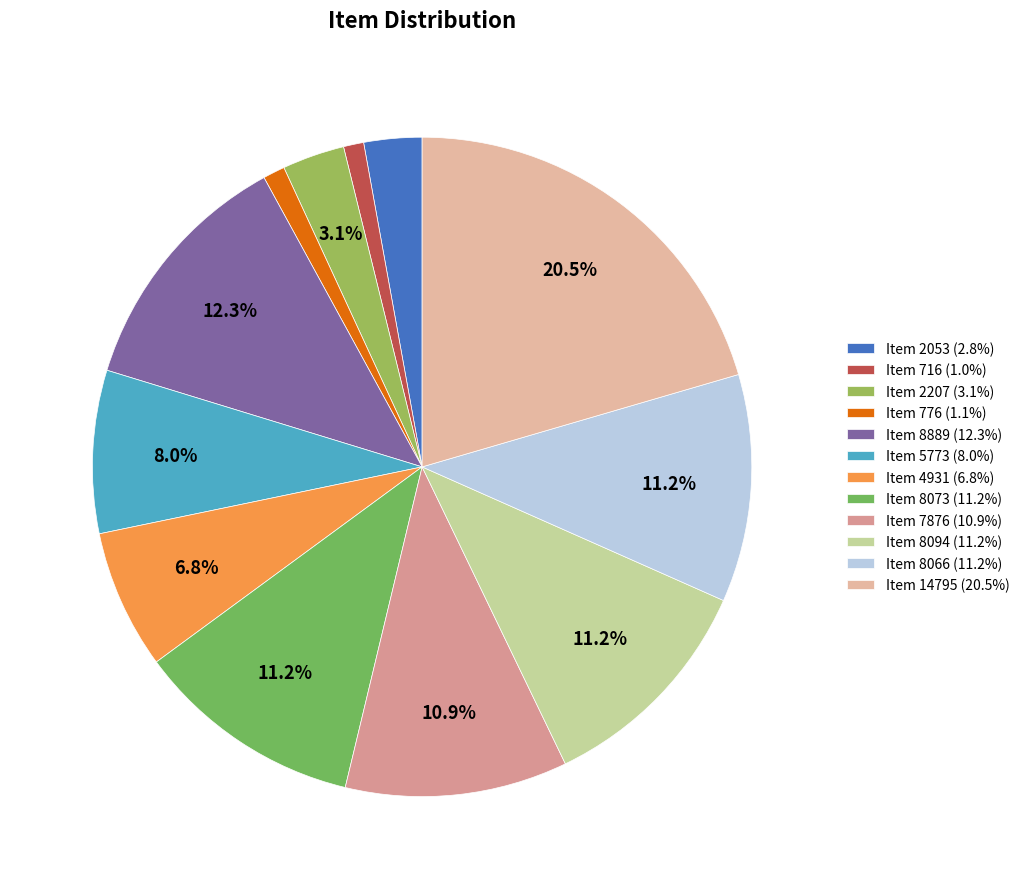

Does Item 5773 represent more than half of the total?

No